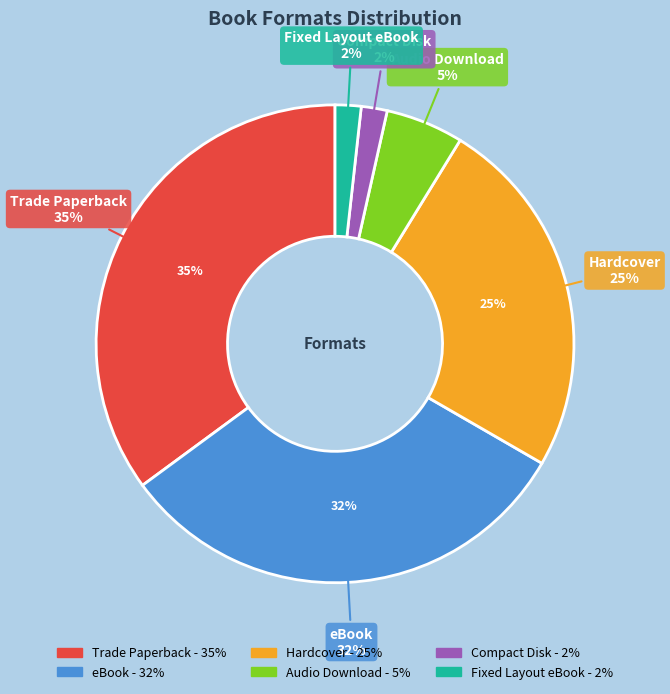

Is the sum of Hardcover and Compact Disk greater than half?

No